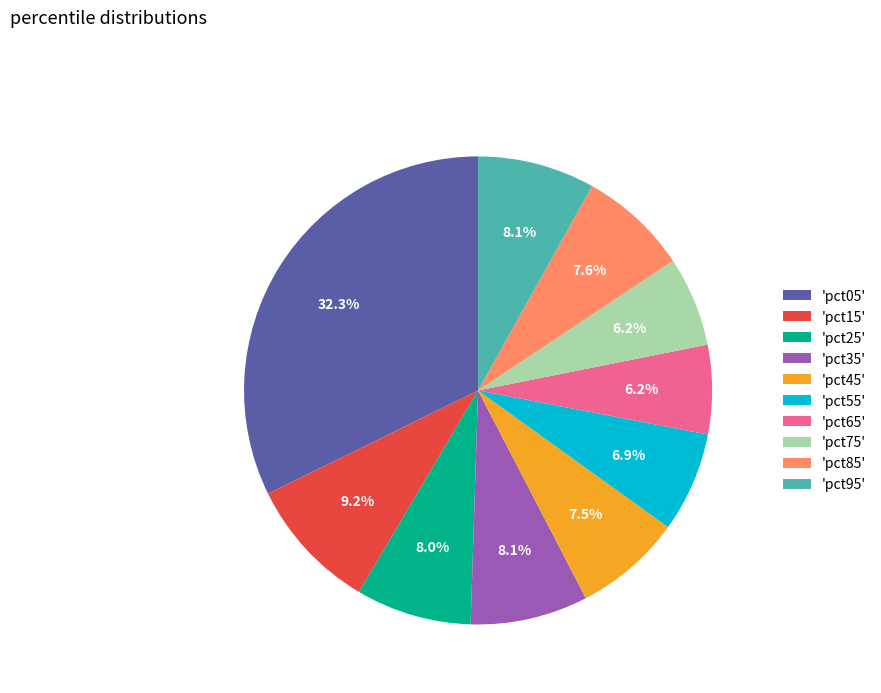

Is there a majority slice in this chart?

No